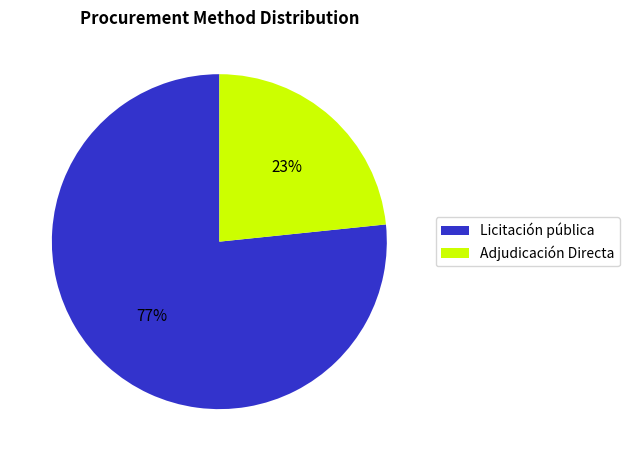

Which category has the biggest portion of the pie?

Licitación pública